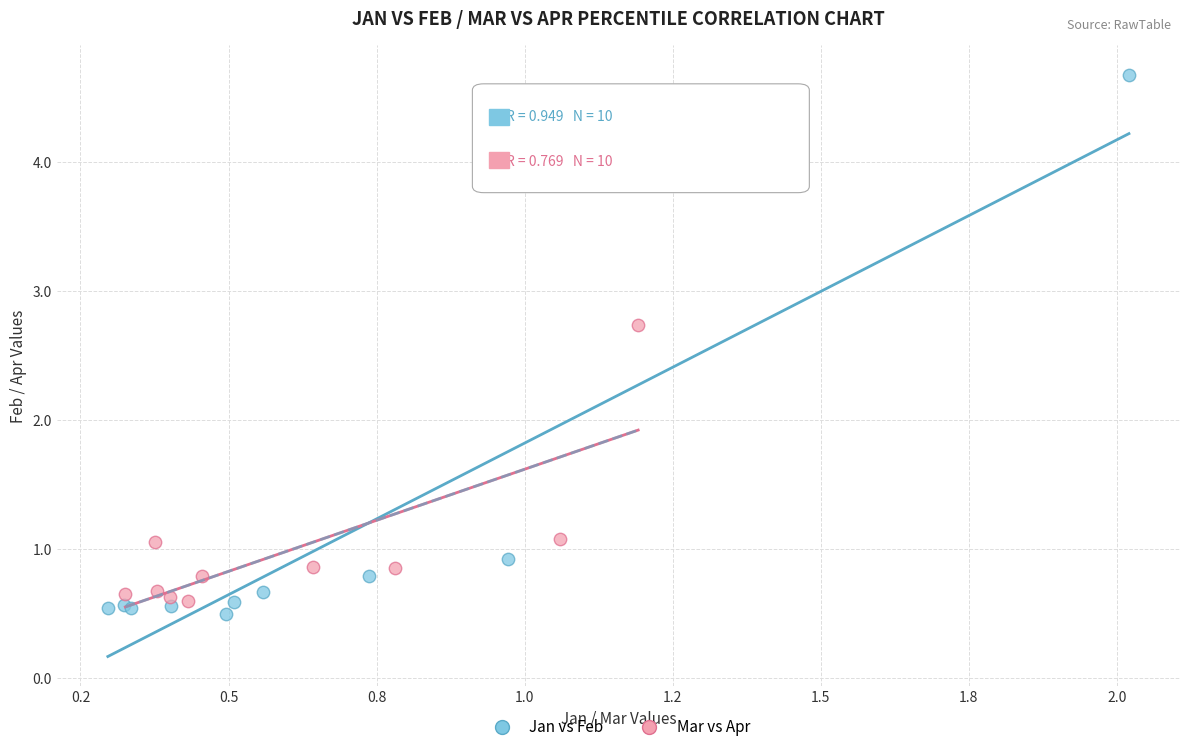

Which series reaches the maximum Y coordinate?

Jan vs Feb